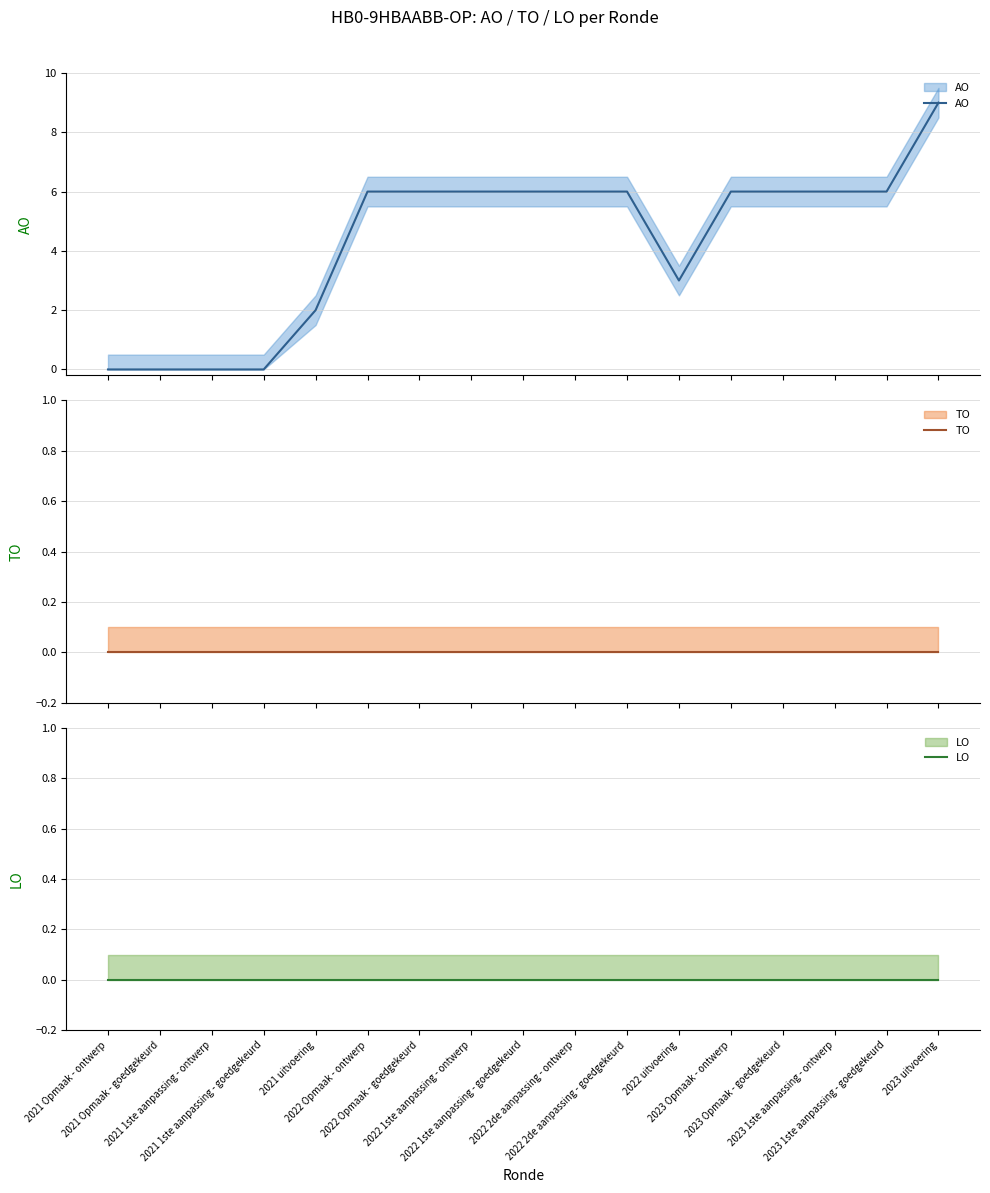

True or false: TO and AO cross at least once.

False